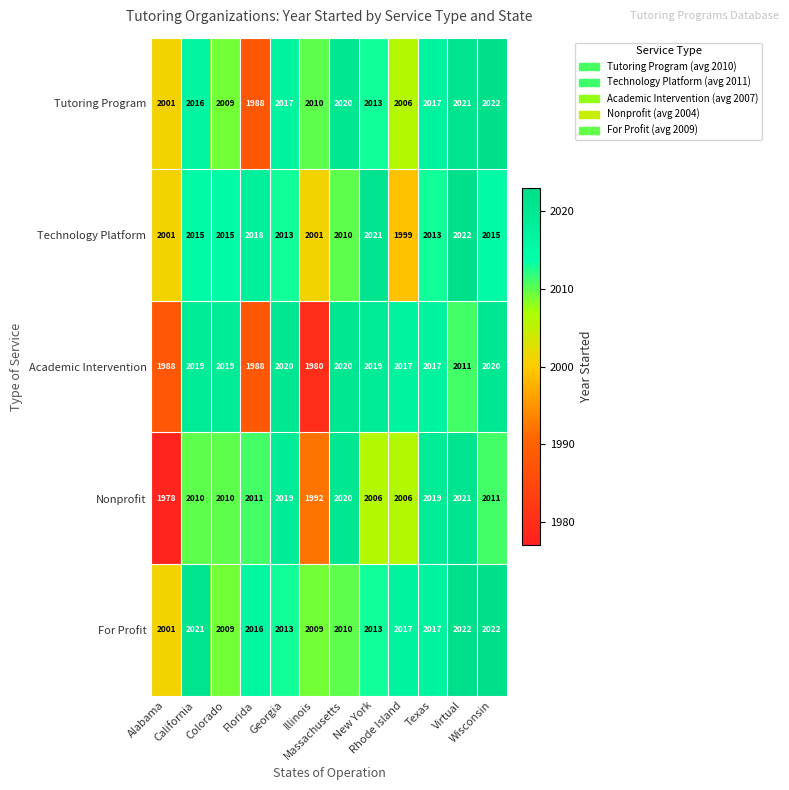

What is the maximum value shown in the chart?

2022